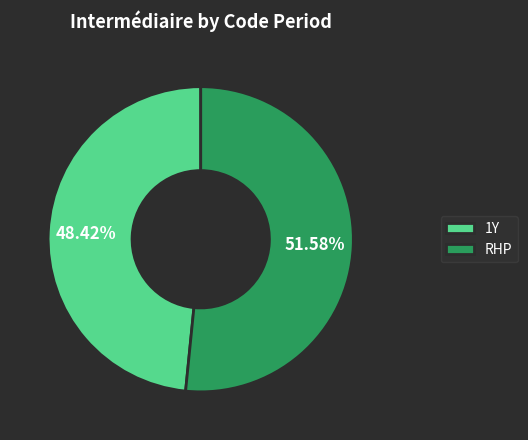

Which category has the smallest portion of the pie?

1Y